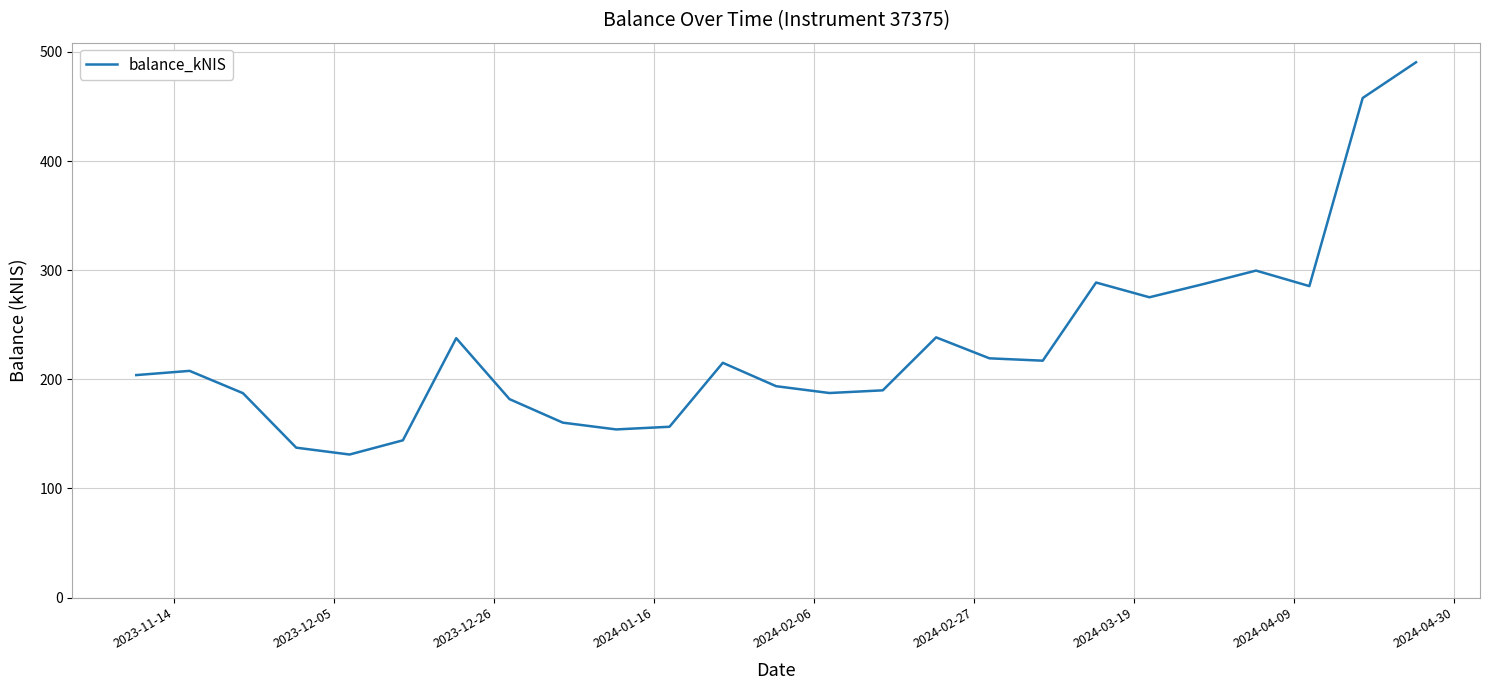

What is the maximum value shown in the chart?

490.5